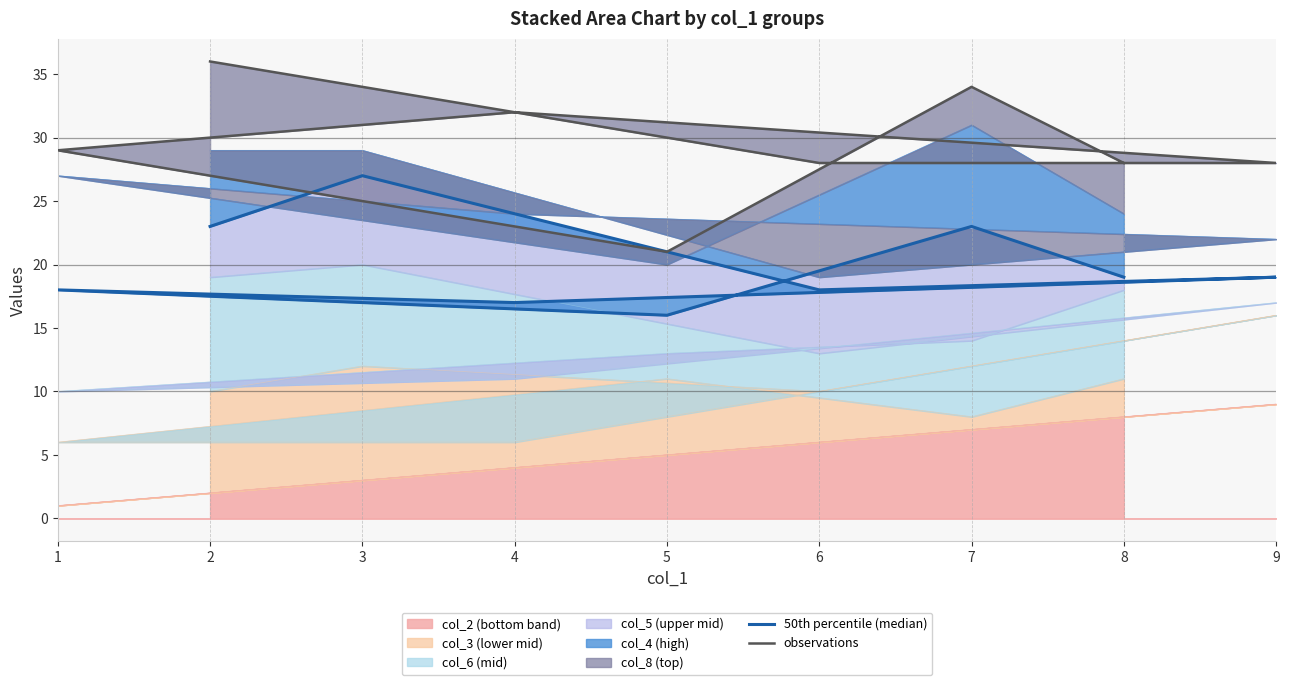

Which series has the largest range (max minus min)?

observations